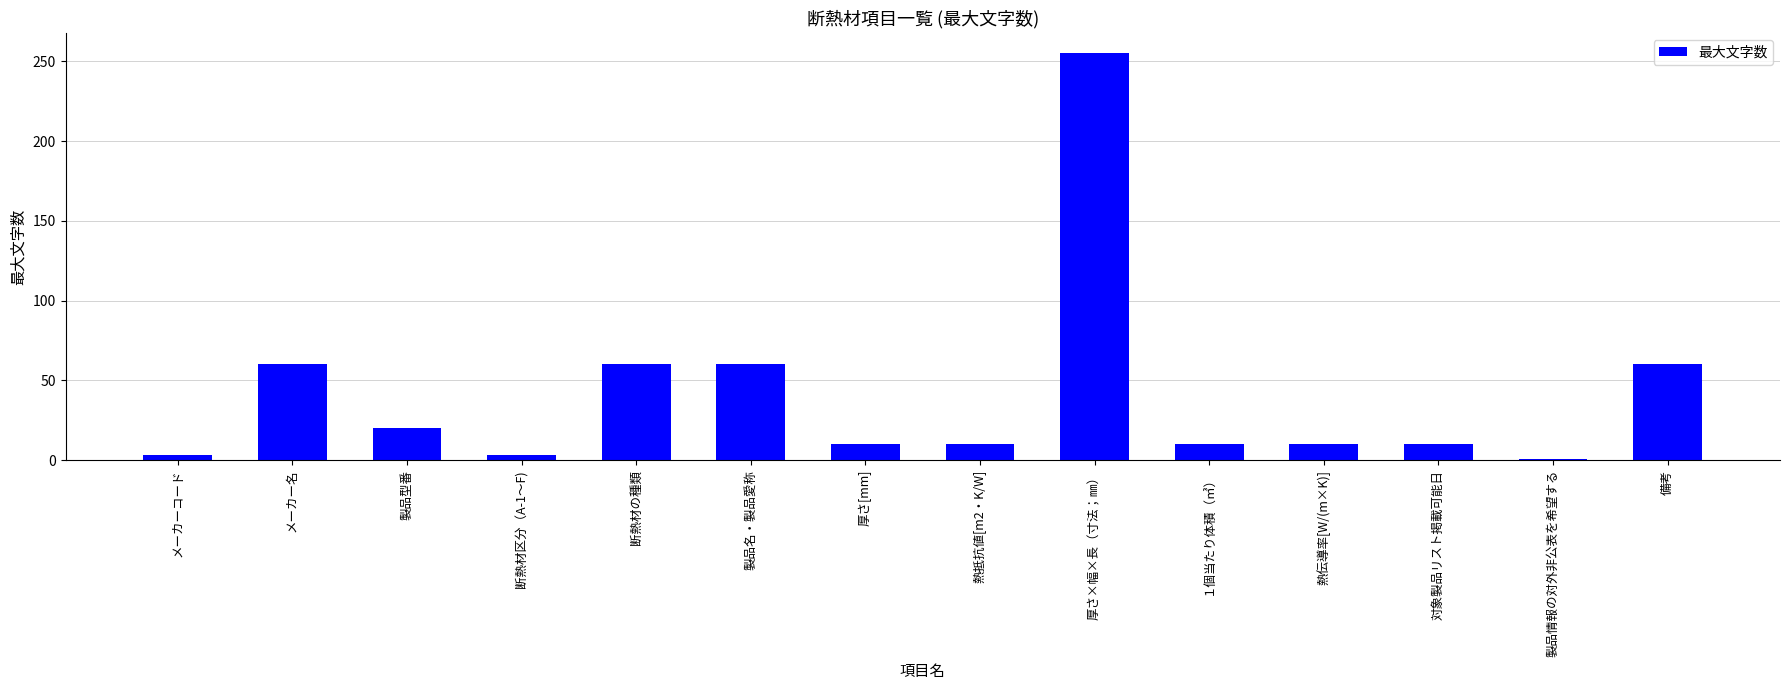

What is the ratio of the value at 製品名・製品愛称 to the value at 断熱材の種類?

1.0